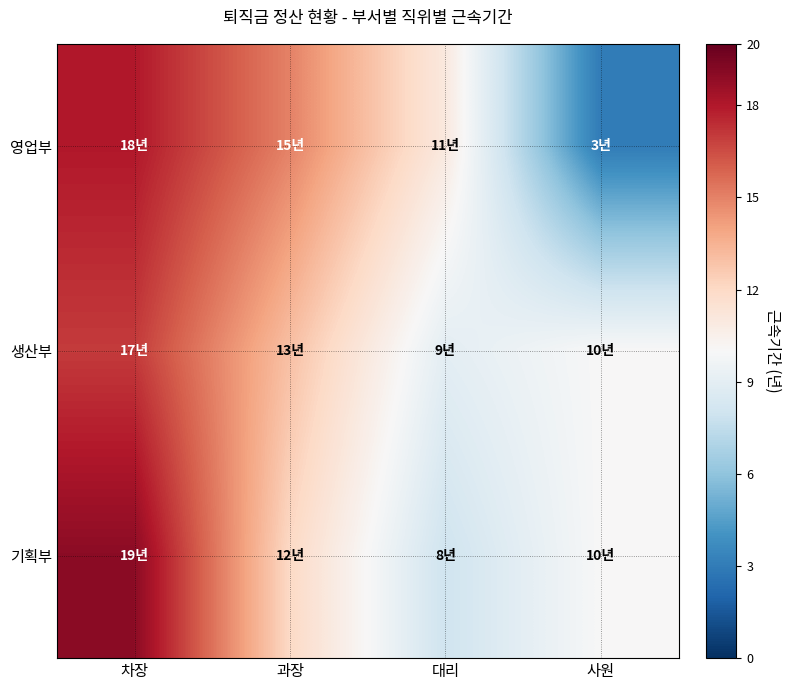

At which category is the sum across all series the highest?

차장